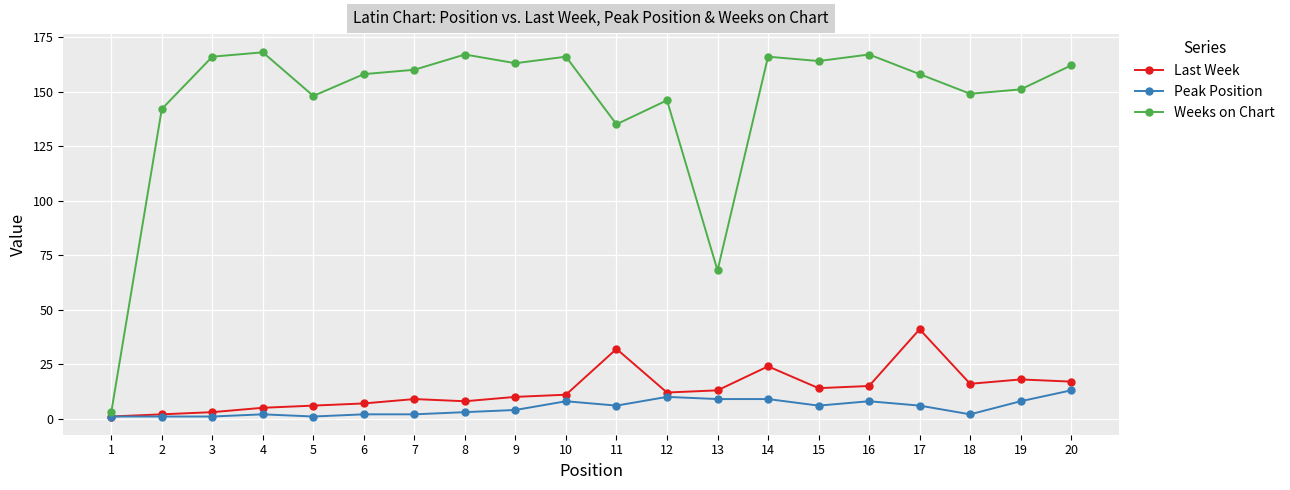

Where is the first local maximum for Weeks on Chart?

4